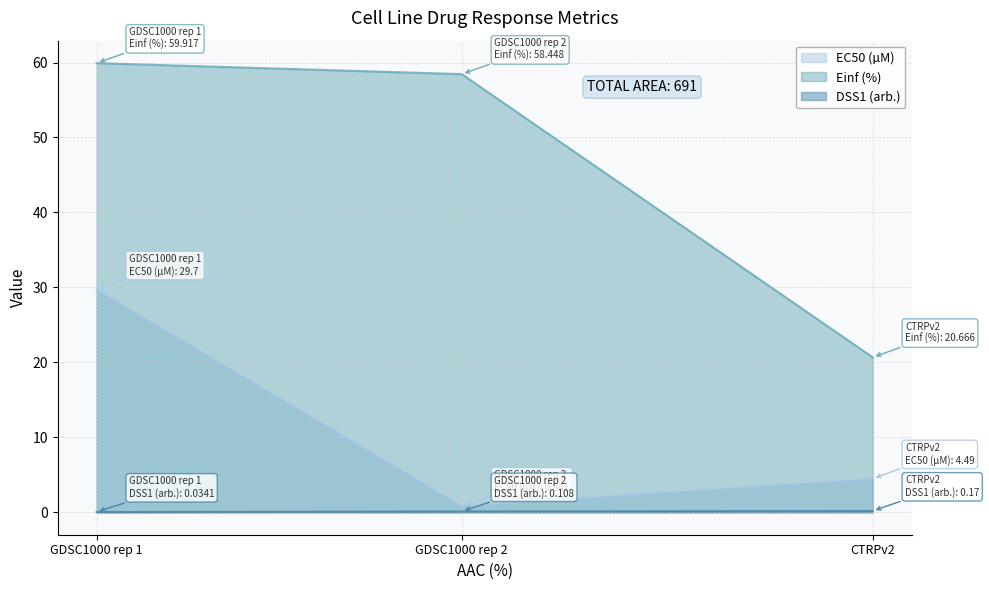

What is the label of the 1st point from the right?

CTRPv2